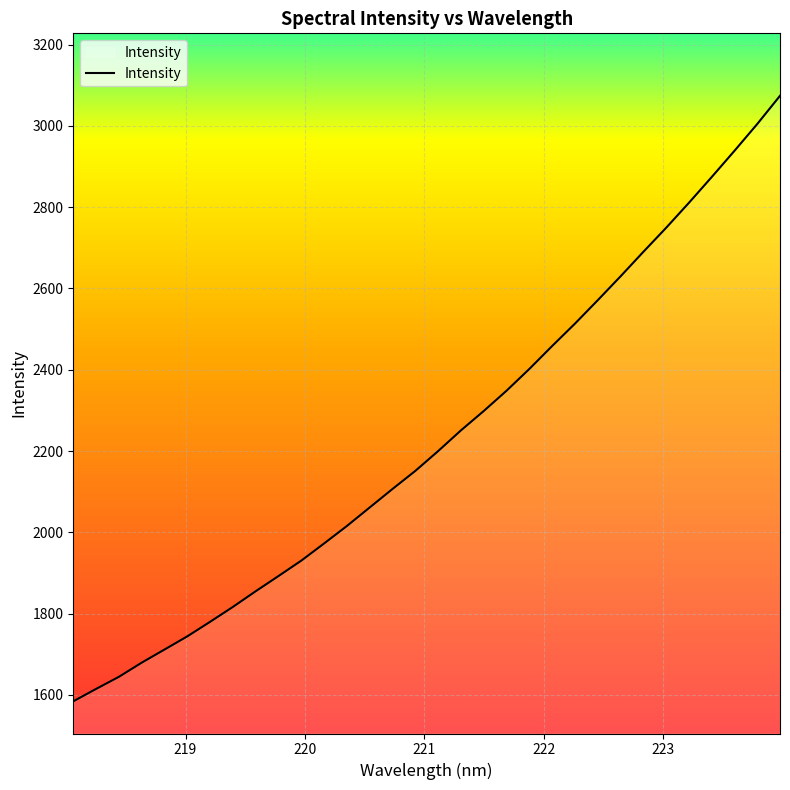

What is the maximum value shown in the chart?

3074.2